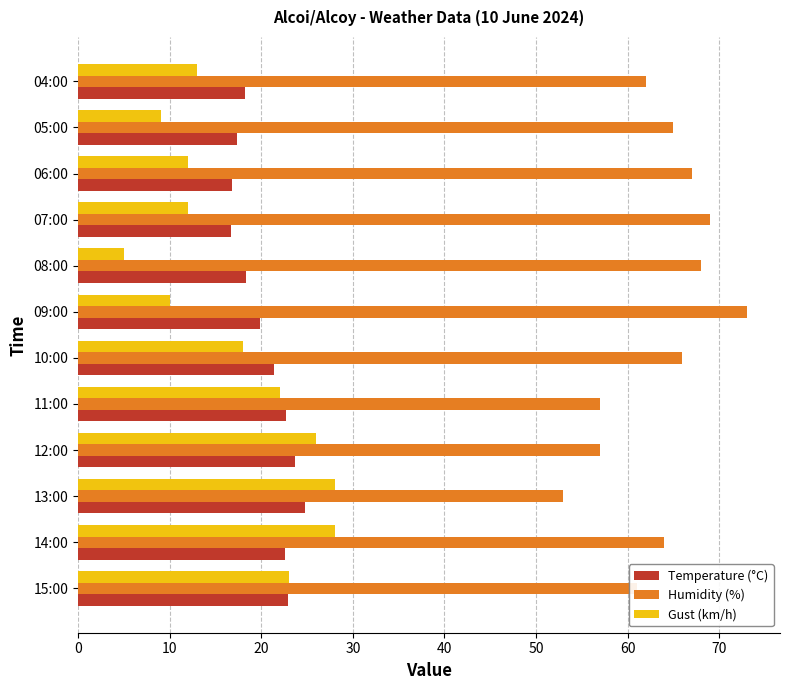

What is the total value across all series at 09:00?

102.9